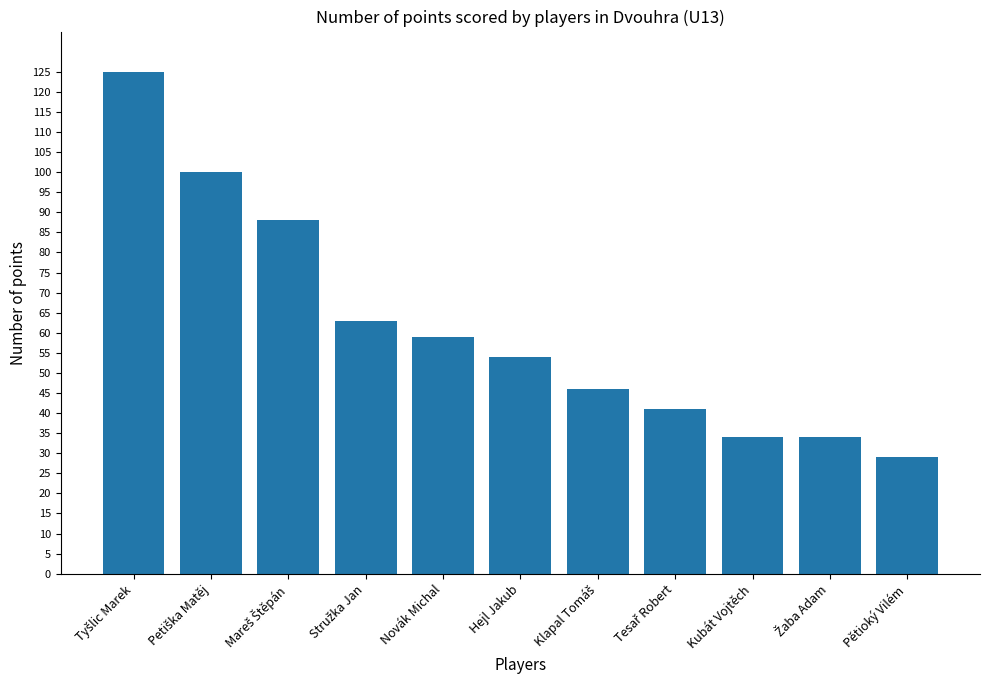

Which category has the lowest value across all series?

Pětioký Vilém